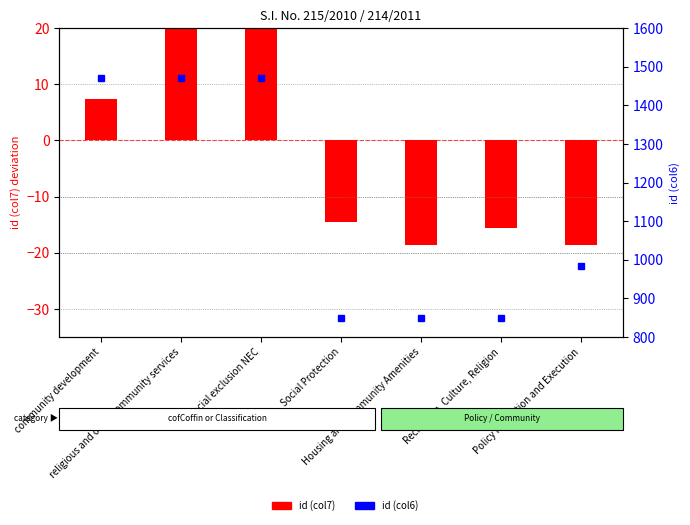

Does the chart contain any negative values?

Yes